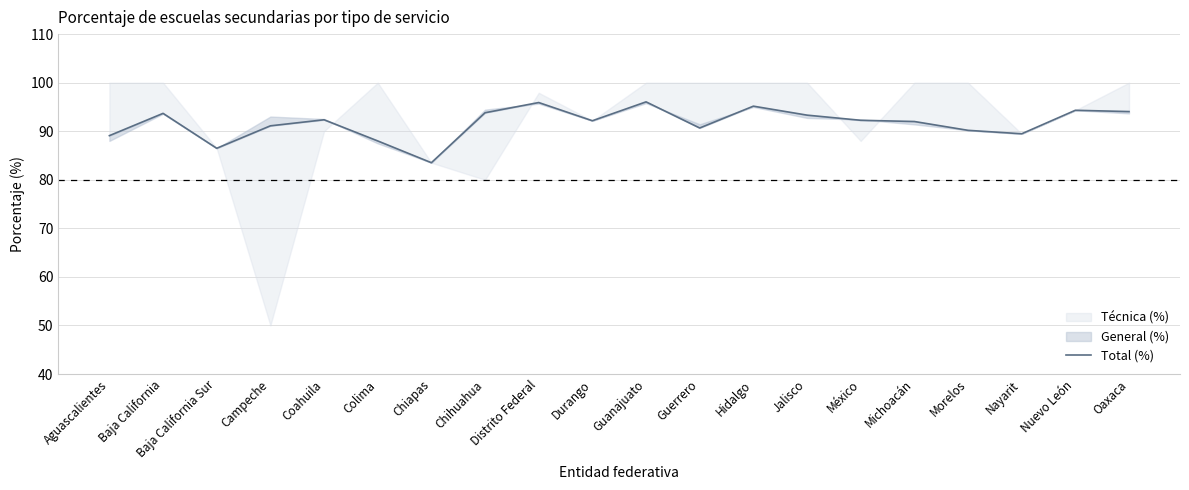

What is the sum of all values?

1833.6